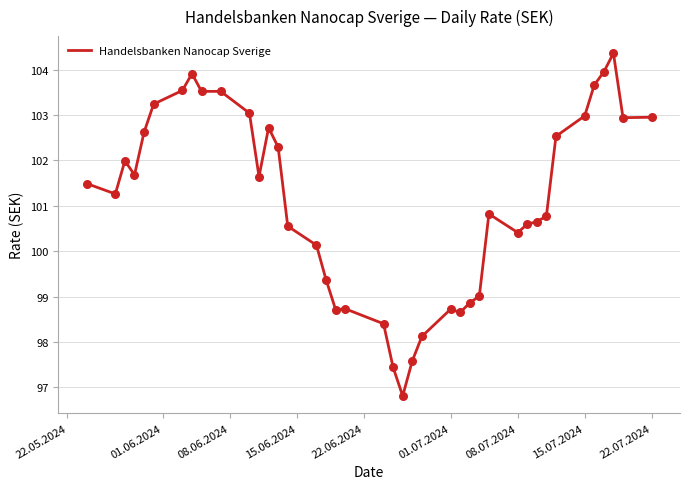

What is the smallest value displayed?

96.8